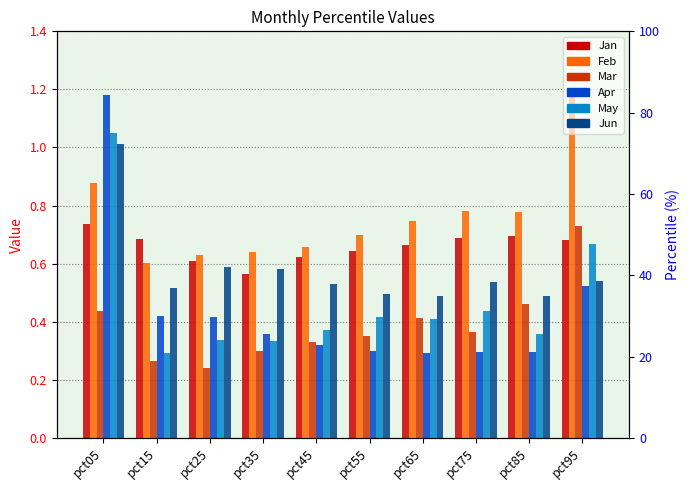

What is the value of the Jan bar at the 9th from the left?

0.7